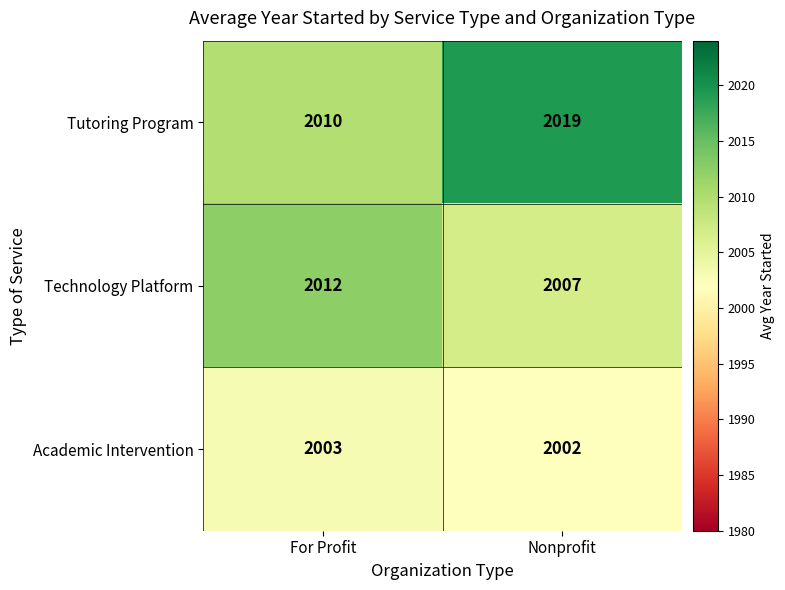

Which series has the largest total across all categories?

Tutoring Program